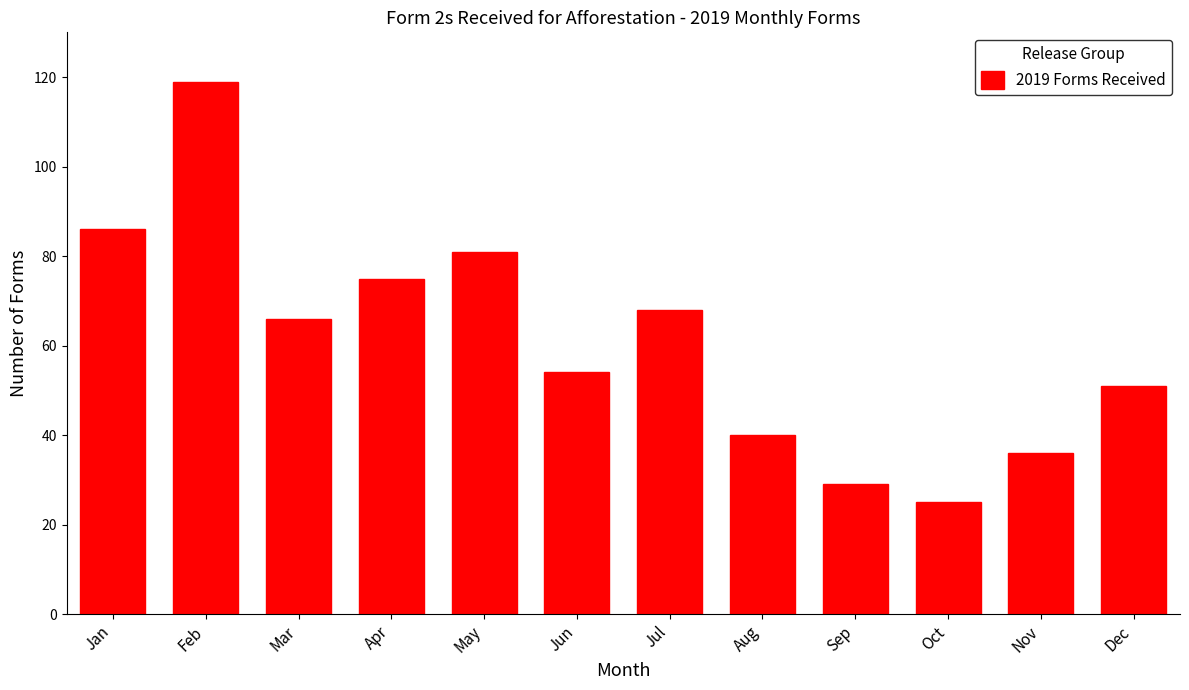

Reading left to right, transcribe all the data shown in this chart.

Jan=86	Feb=119	Mar=66	Apr=75	May=81	Jun=54	Jul=68	Aug=40	Sep=29	Oct=25	Nov=36	Dec=51